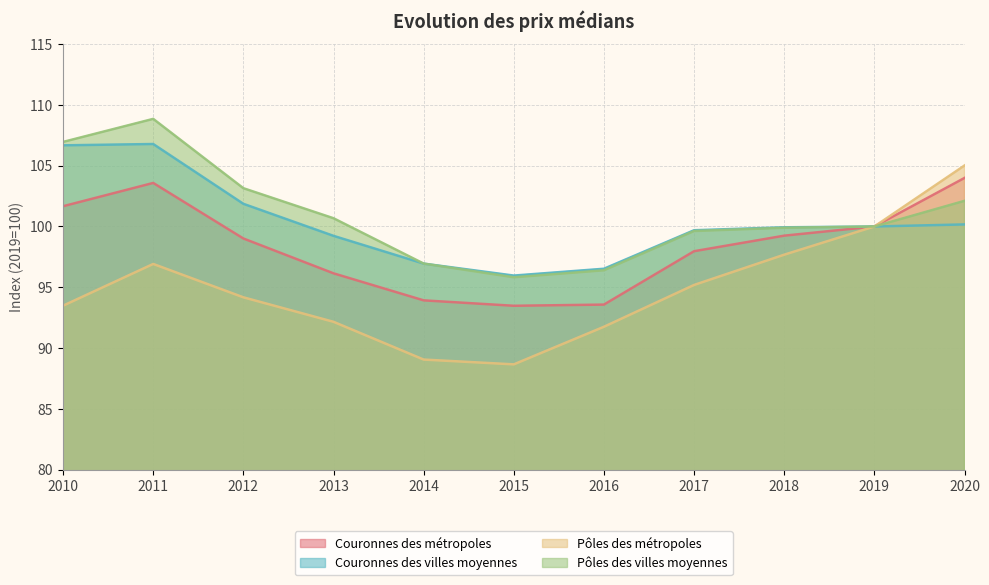

How many lines are shown in the chart?

4